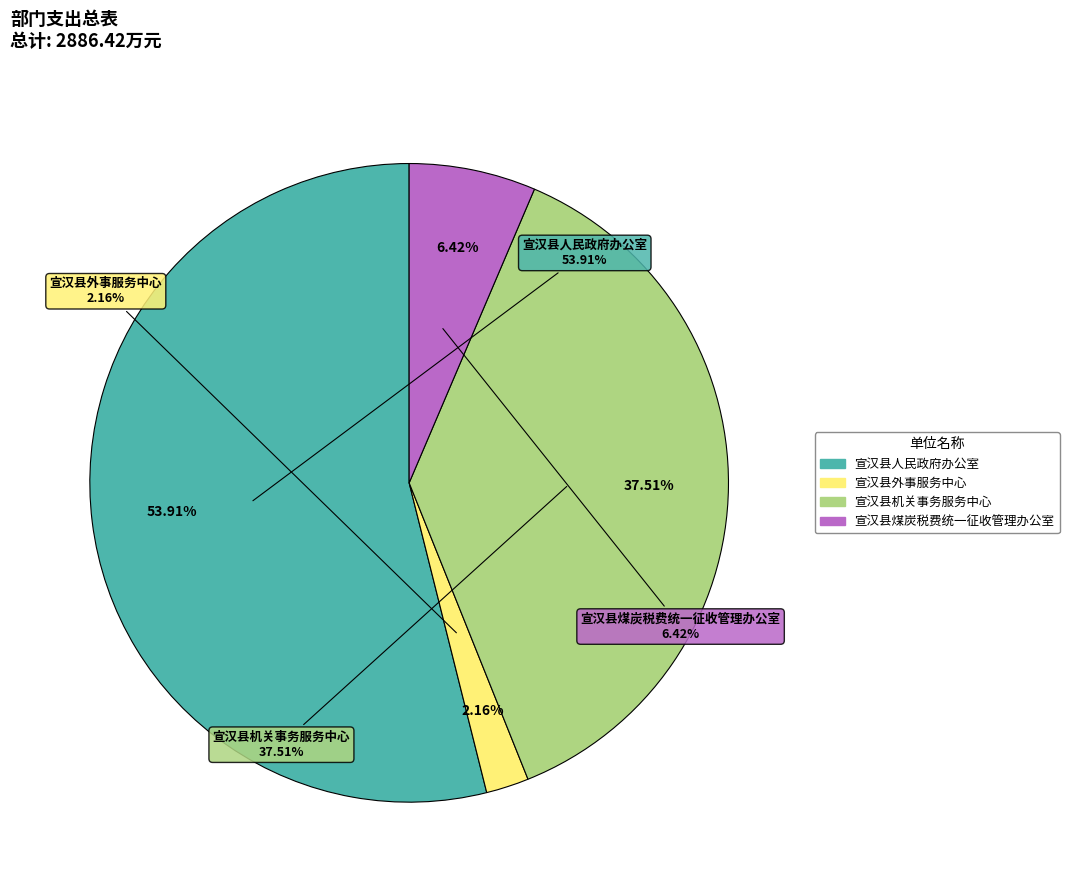

Which slice represents more than half of the pie?

宣汉县人民政府办公室